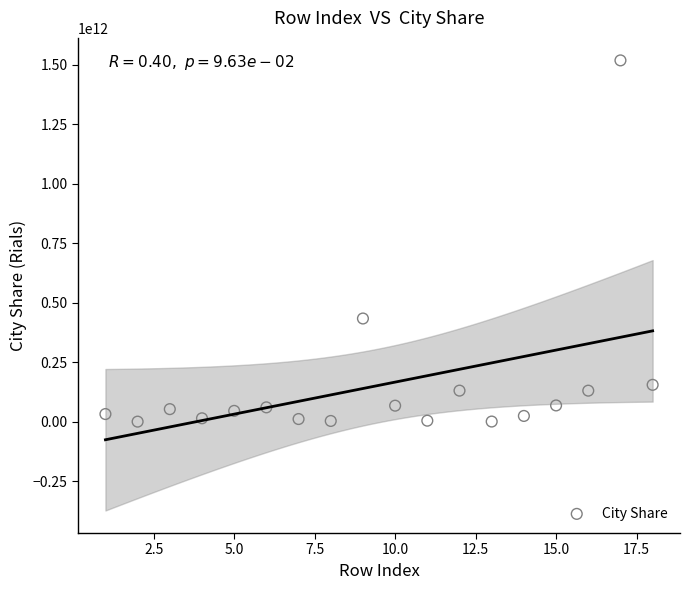

What Y value in the scatter plot is closest to 759383506432?

434042961920